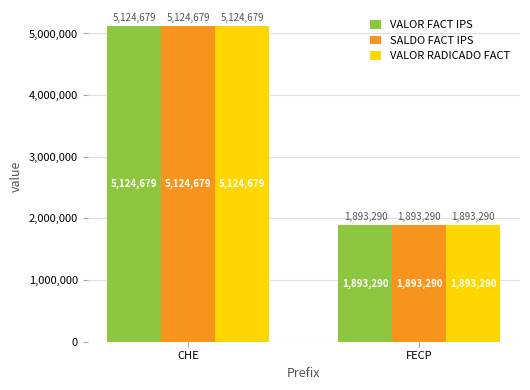

At which category is the sum across all series the highest?

CHE